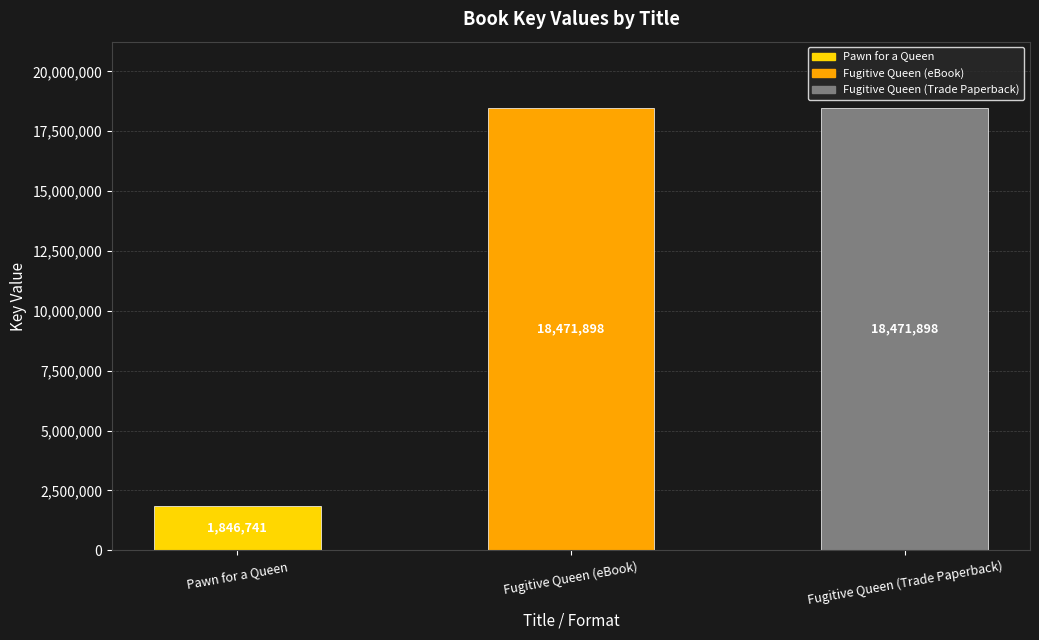

How many bars are there in total?

3